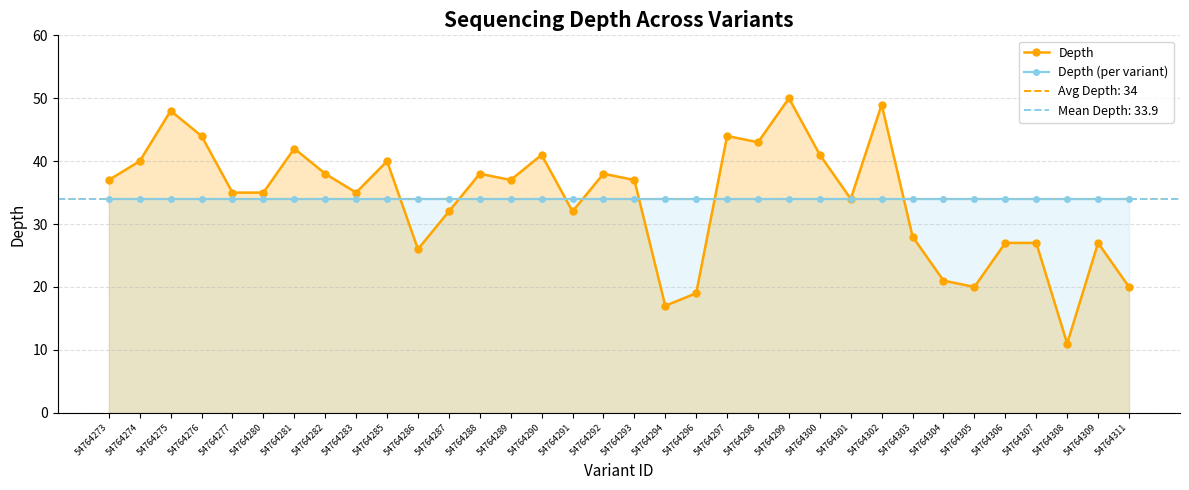

What is the difference between the Depth values at 54764289 and 54764292?

1